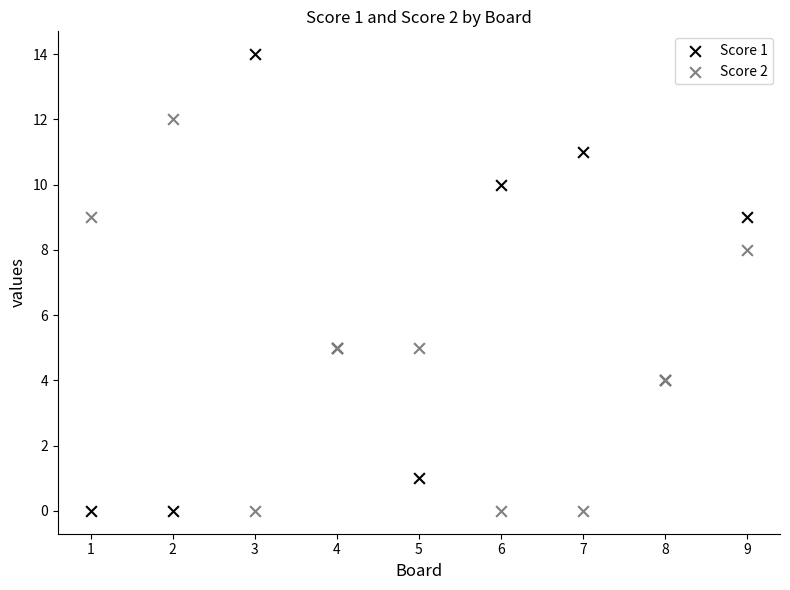

Across all series, what Y value is closest to 7?

8